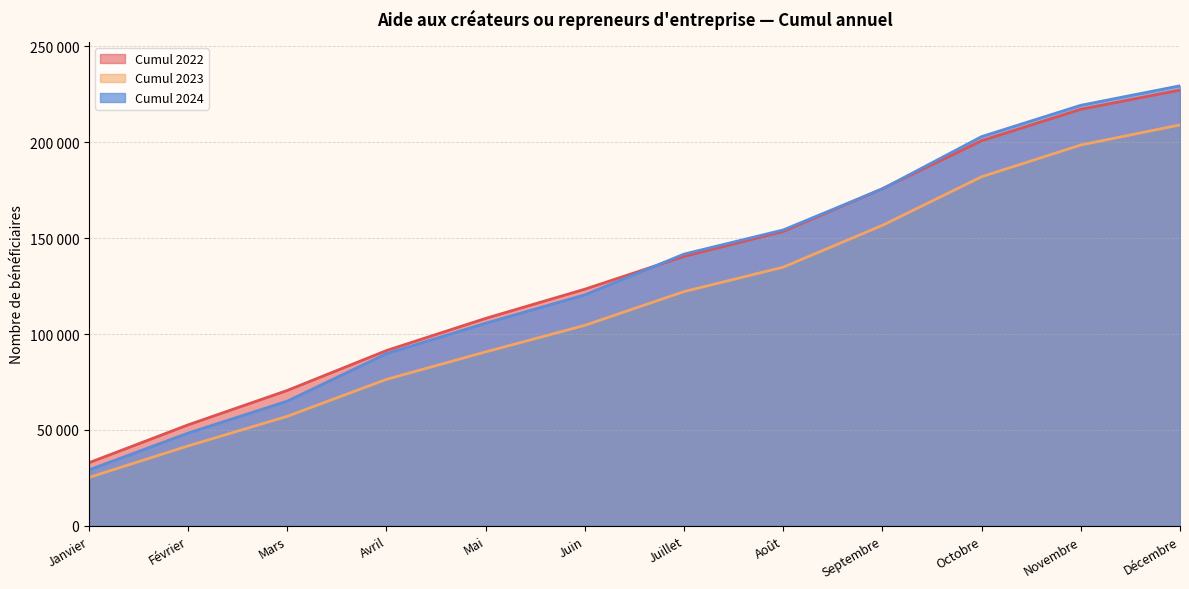

Between which two adjacent categories do Cumul 2022 and Cumul 2024 first intersect?

Juin and Juillet